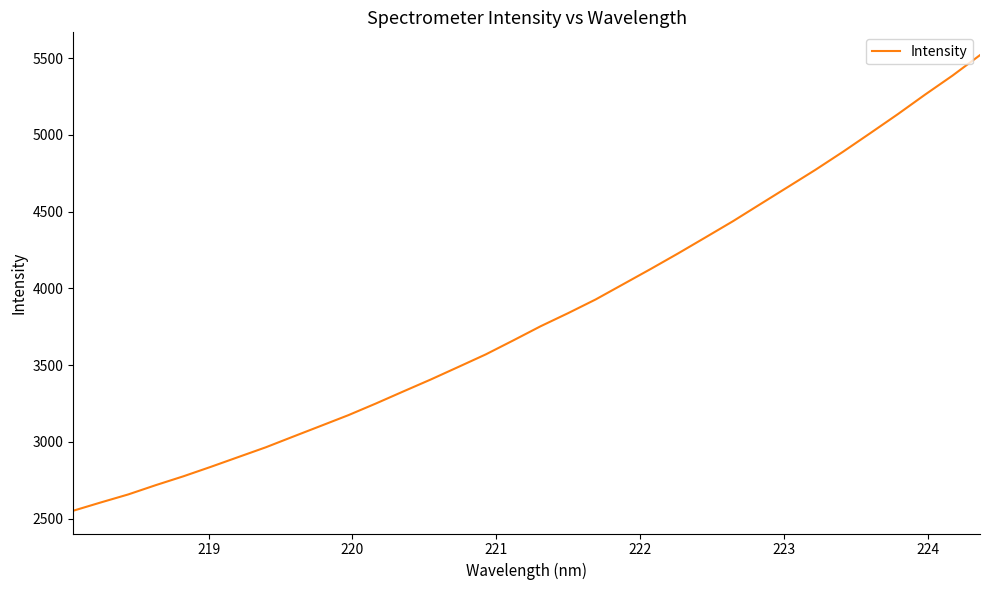

What is the difference between the maximum and minimum values?

2967.6